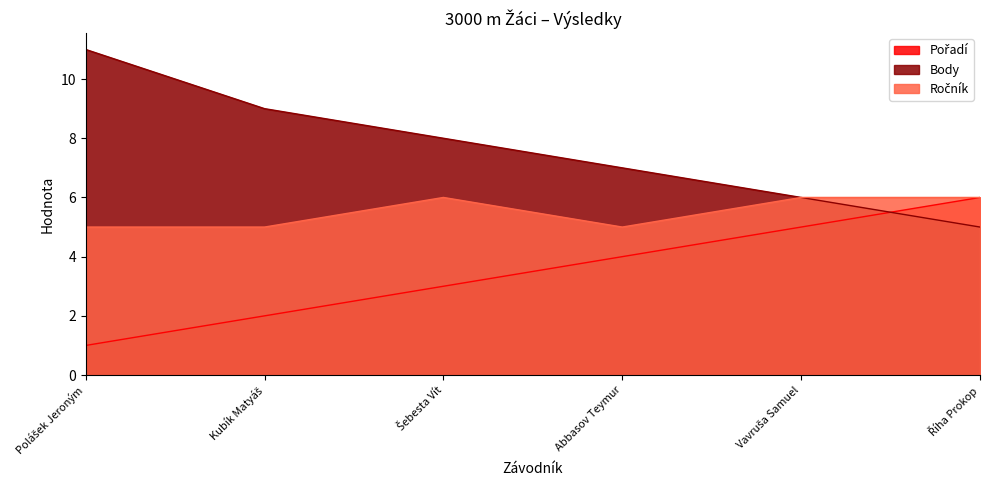

Which series changed the most between Kubík Matyáš and Říha Prokop?

Pořadí